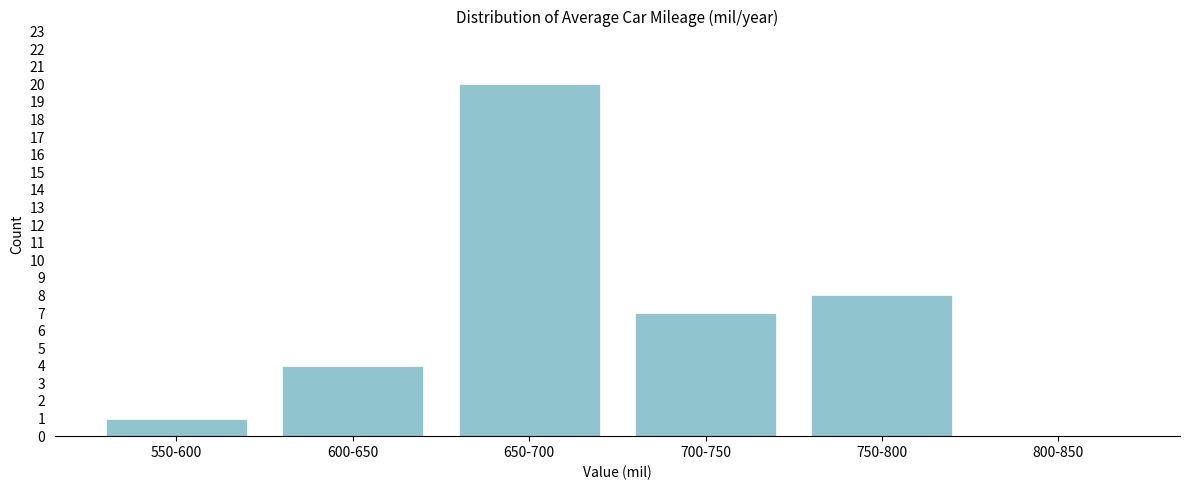

Reading right to left, list all the values displayed in this chart.

800-850=0	750-800=8	700-750=7	650-700=20	600-650=4	550-600=1